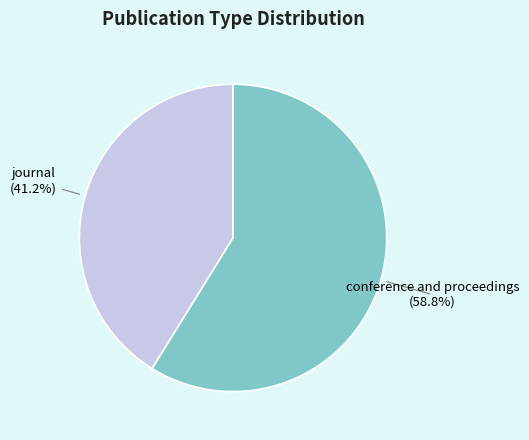

What is the ratio of the value at journal to the value at conference and proceedings?

0.7